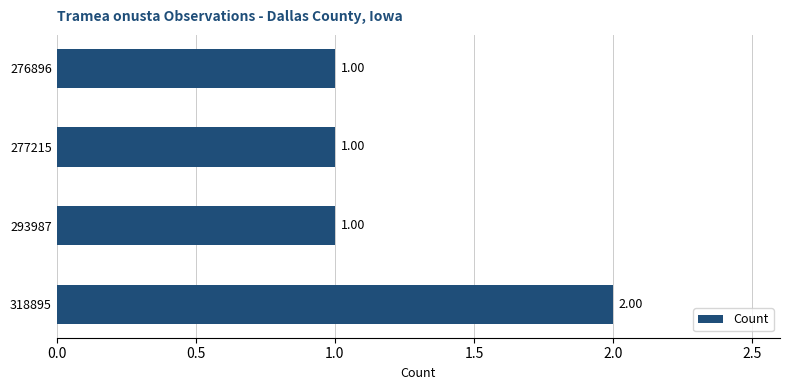

Between 276896 and 318895, which is larger?

318895